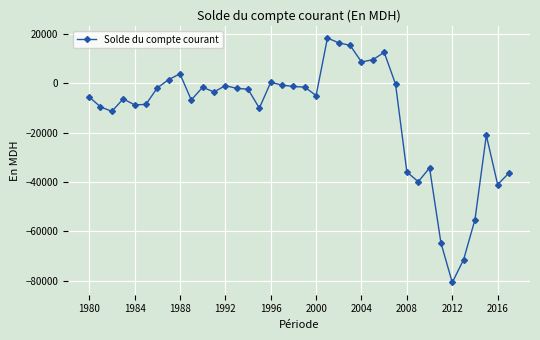

True or false: the data has more than 2 interior local peaks.

True